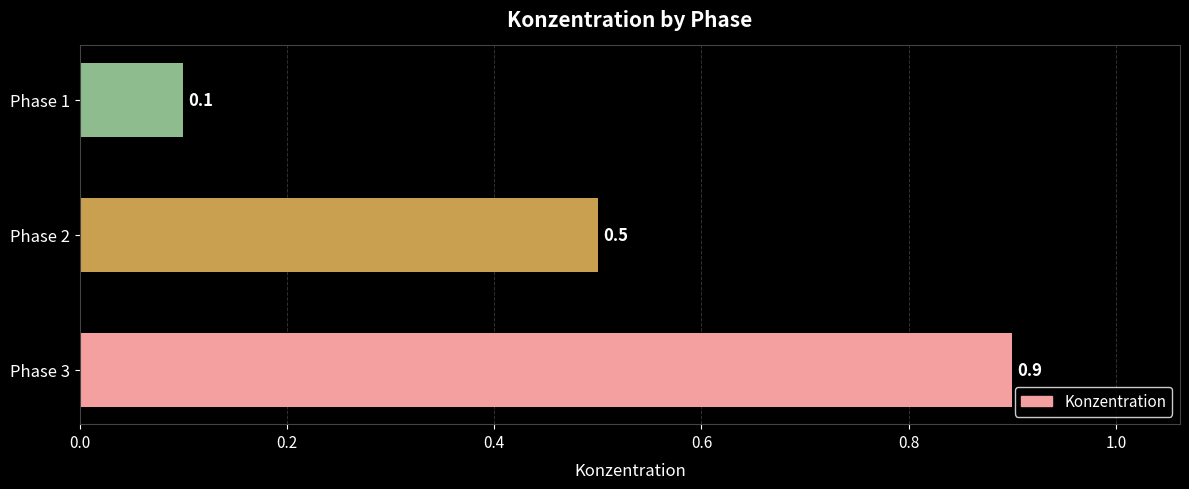

Between Phase 1 and Phase 3, which is larger?

Phase 3